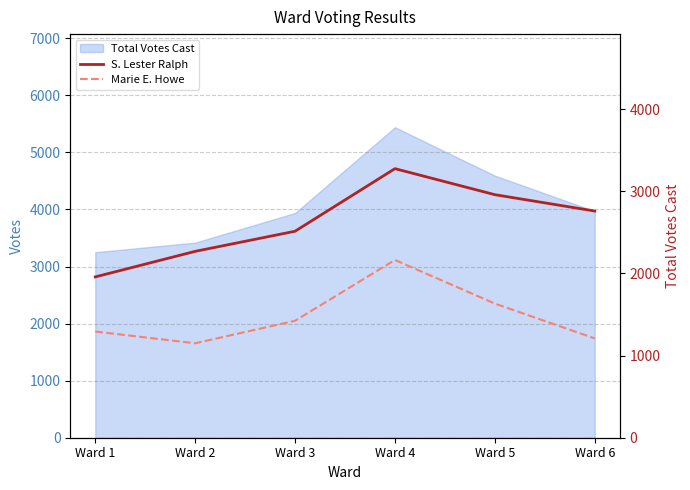

The Marie E. Howe series shows 1973 at Ward 6. True or false?

False